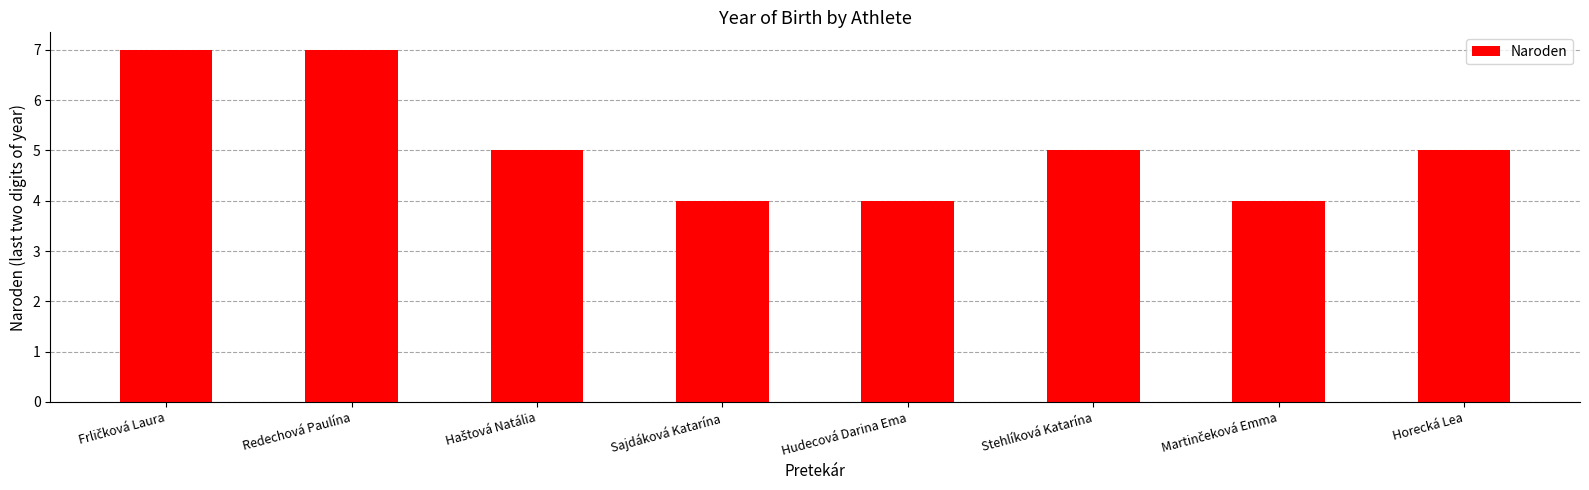

What is the average value?

5